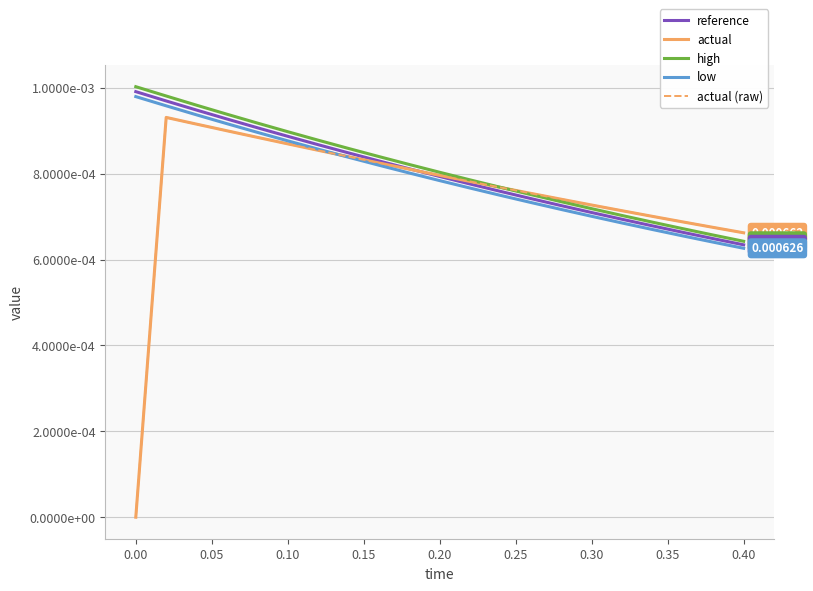

True or false: reference and low intersect in this chart.

False